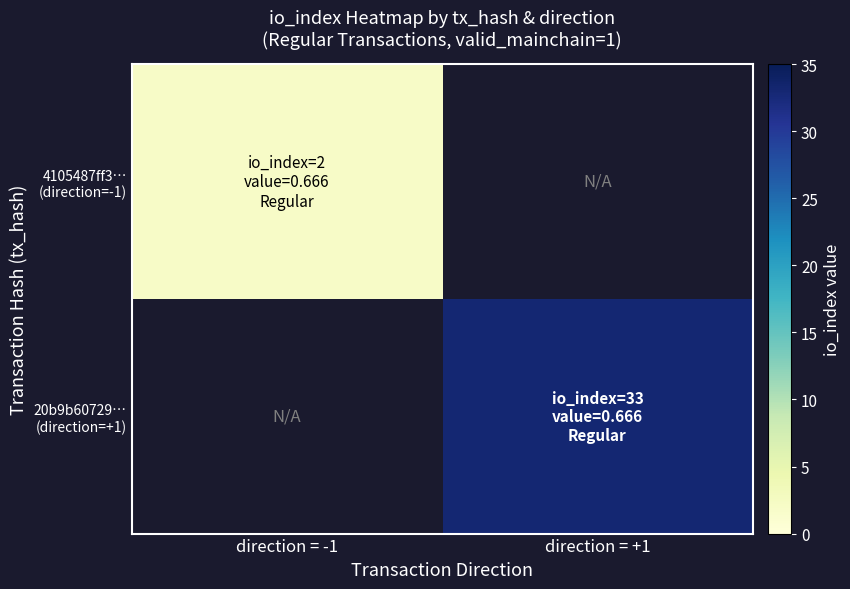

How many data points does each series have?

2